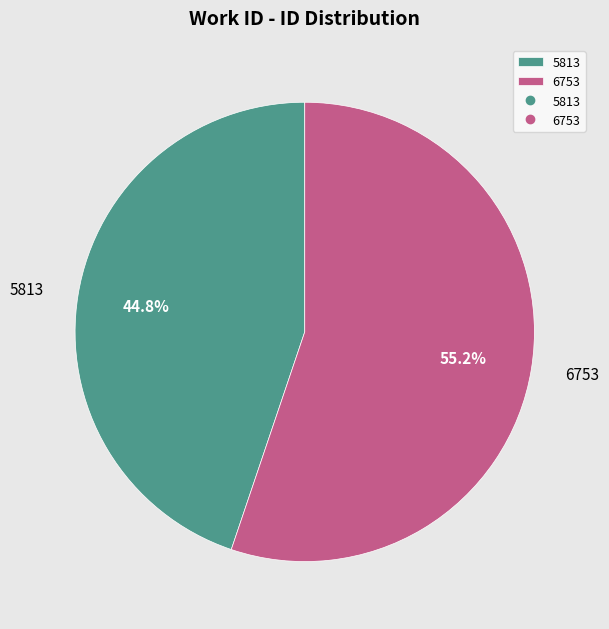

Which category accounts for the majority?

6753